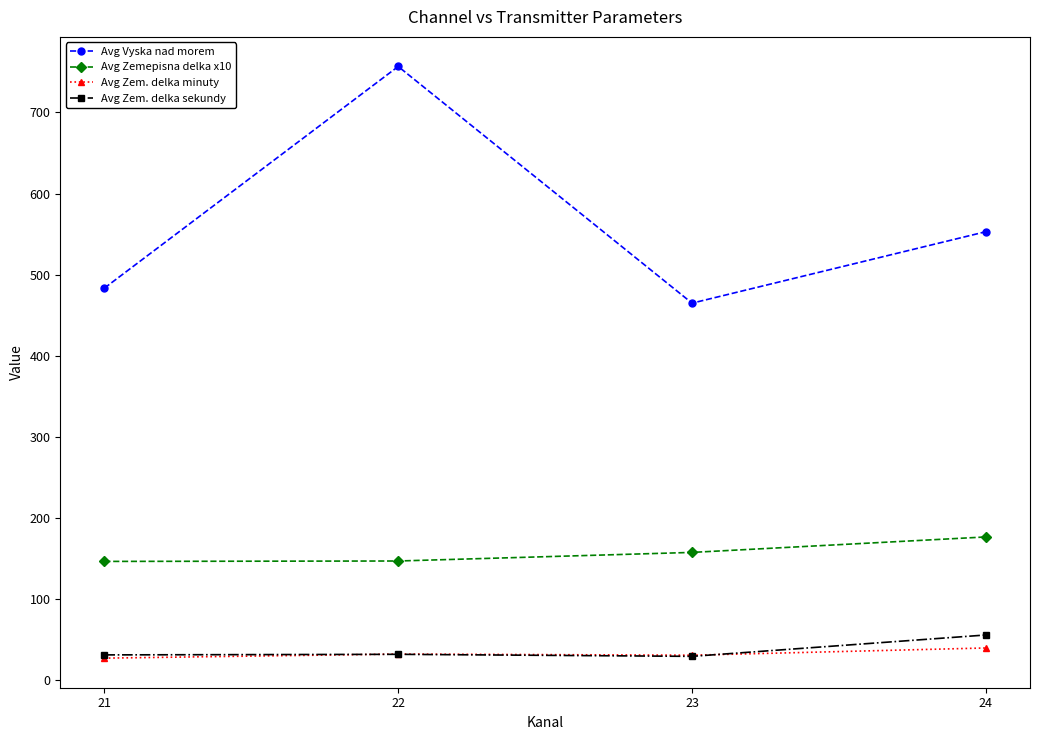

At which category does Avg Zem. delka sekundy reach its first local peak?

22